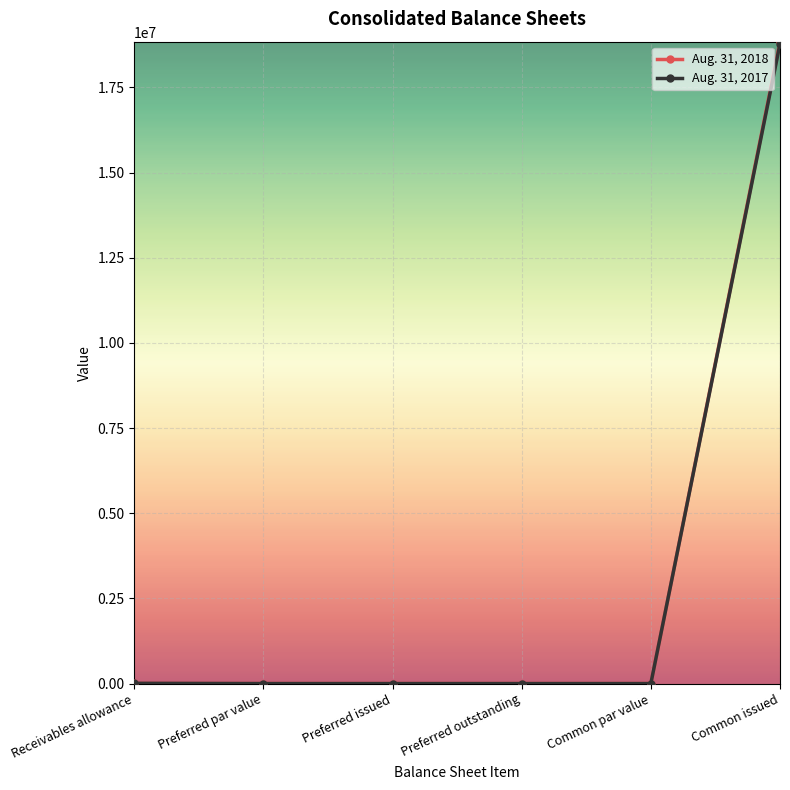

True or false: Aug. 31, 2018 has more than 2 points higher than both neighbors.

False